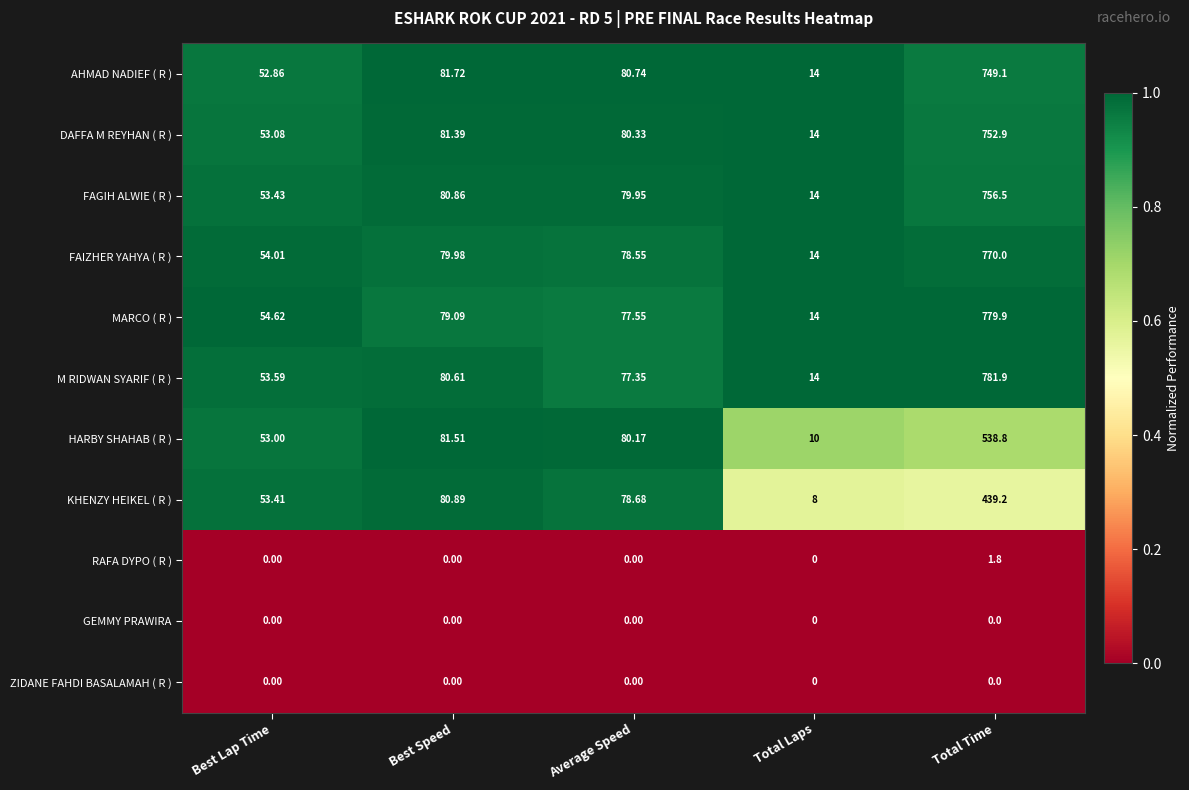

At which label does FAIZHER YAHYA ( R ) reach its minimum?

Total Laps